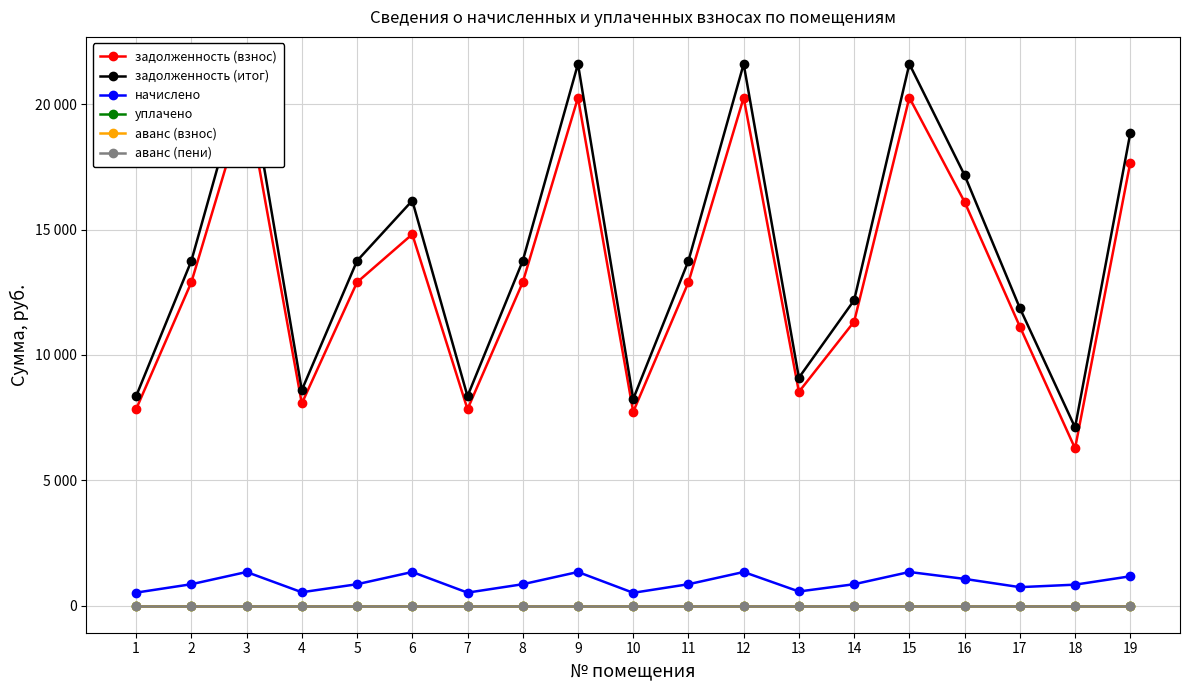

Reading left to right, transcribe all the data shown in this chart.

задолженность (взнос): 1=7834.8	2=12896.5	3=20261.5	4=8063.5	5=12896.5	6=14811.5	7=7834.8	8=12896.5	9=20261.5	10=7729.7	11=12896.5	12=20261.5	13=8525.8	14=11326.5	15=20261.5	16=16101.4	17=11132.3	18=6272.2	19=17673.0
задолженность (итог): 1=8353.8	2=13750.8	3=21603.6	4=8597.6	5=13750.8	6=16153.6	7=8353.8	8=13750.8	9=21603.6	10=8241.7	11=13750.8	12=21603.6	13=9090.5	14=12180.8	15=21603.6	16=17167.9	17=11869.6	18=7108.9	19=18843.6
начислено: 1=519.0	2=854.2	3=1342.1	4=534.1	5=854.2	6=1342.1	7=519.0	8=854.2	9=1342.1	10=512.0	11=854.2	12=1342.1	13=564.7	14=854.2	15=1342.1	16=1066.5	17=737.4	18=836.7	19=1170.6
уплачено: 1=0.0	2=0.0	3=0.0	4=0.0	5=0.0	6=0.0	7=0.0	8=0.0	9=0.0	10=0.0	11=0.0	12=0.0	13=0.0	14=0.0	15=0.0	16=0.0	17=0.0	18=0.0	19=0.0
аванс (взнос): 1=0.0	2=0.0	3=0.0	4=0.0	5=0.0	6=0.0	7=0.0	8=0.0	9=0.0	10=0.0	11=0.0	12=0.0	13=0.0	14=0.0	15=0.0	16=0.0	17=0.0	18=0.0	19=0.0
аванс (пени): 1=0.0	2=0.0	3=0.0	4=0.0	5=0.0	6=0.0	7=0.0	8=0.0	9=0.0	10=0.0	11=0.0	12=0.0	13=0.0	14=0.0	15=0.0	16=0.0	17=0.0	18=0.0	19=0.0